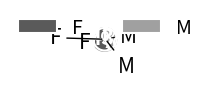

Rank the categories by value from lowest to highest.

M, F